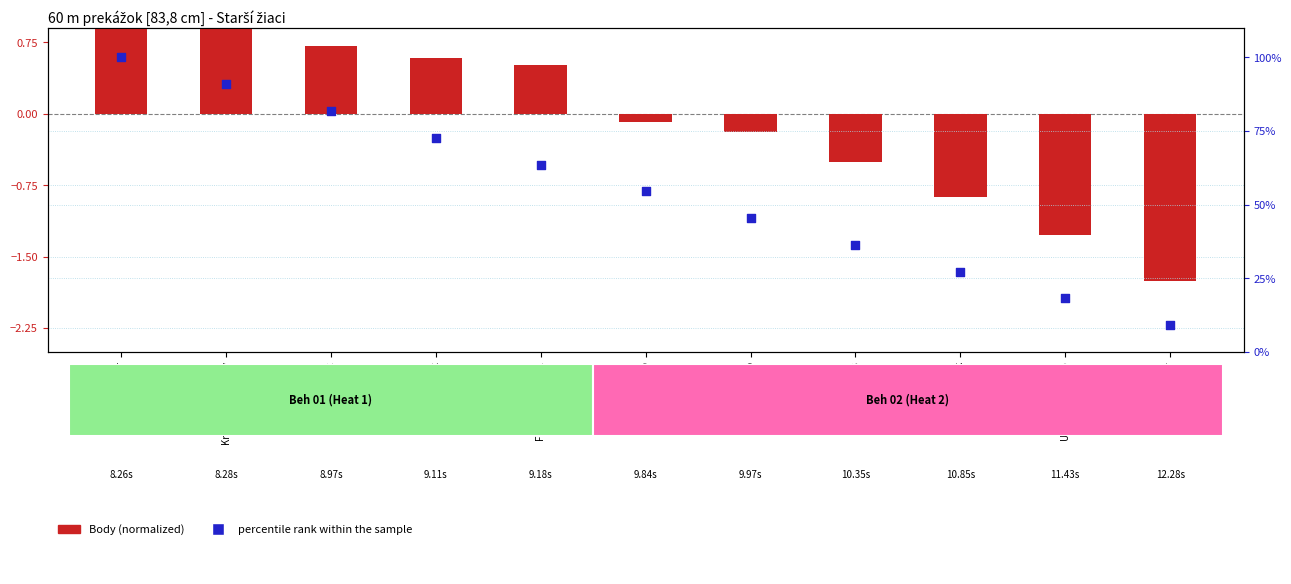

What is the total value across all series at Ungvarský Marko?

16.9